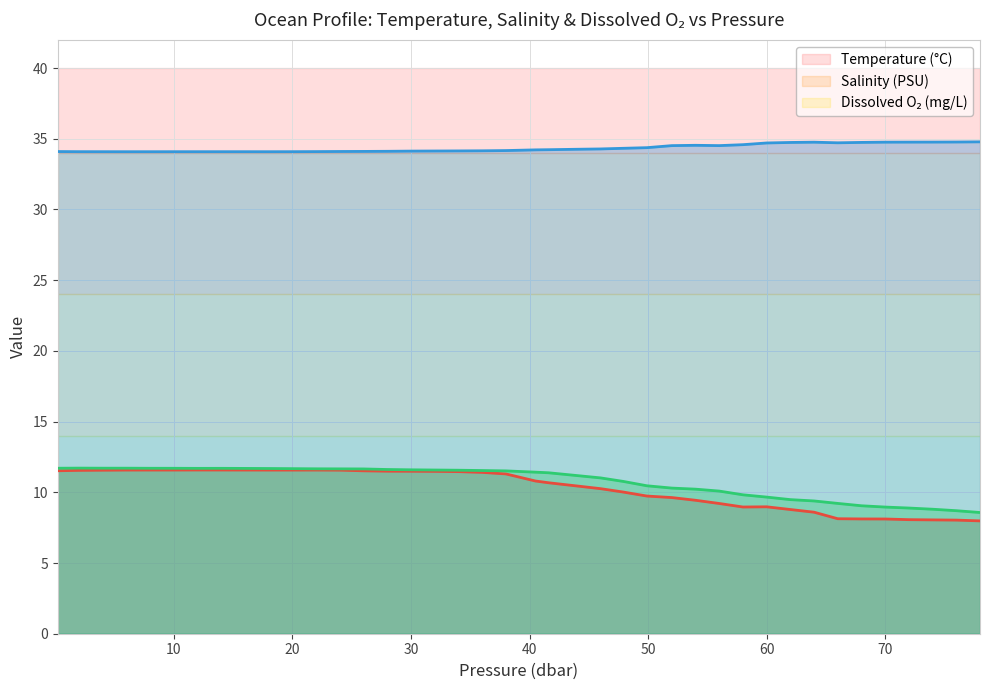

Reading right to left, transcribe all the data shown in this chart.

t: 8.0	8.0	8.1	8.1	8.1	8.1	8.1	8.6	8.8	9.0	9.0	9.2	9.4	9.6	9.7	10.0	10.3	10.4	10.7	10.8	11.3	11.4	11.5	11.5	11.5	11.5	11.5	11.6	11.6	11.6	11.6	11.6	11.6	11.6	11.6	11.6	11.6	11.6	11.6	11.5
s: 34.8	34.8	34.8	34.8	34.8	34.7	34.7	34.8	34.7	34.7	34.6	34.5	34.5	34.5	34.4	34.3	34.3	34.3	34.2	34.2	34.2	34.1	34.1	34.1	34.1	34.1	34.1	34.1	34.1	34.1	34.1	34.1	34.1	34.1	34.1	34.1	34.1	34.1	34.1	34.1
o2_c: 8.6	8.7	8.8	8.9	9.0	9.0	9.2	9.4	9.5	9.7	9.8	10.1	10.2	10.3	10.5	10.8	11.0	11.2	11.4	11.4	11.5	11.5	11.6	11.6	11.6	11.6	11.7	11.7	11.7	11.7	11.7	11.7	11.7	11.7	11.7	11.7	11.7	11.7	11.7	11.7